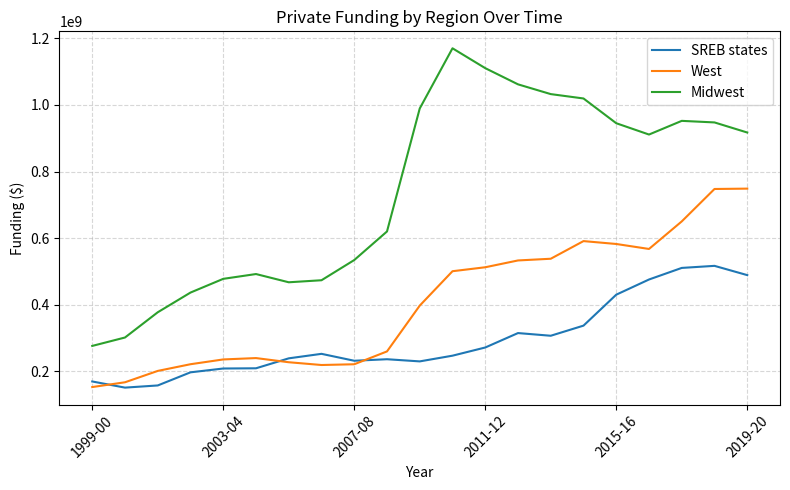

True or false: Midwest and West cross at least once.

False